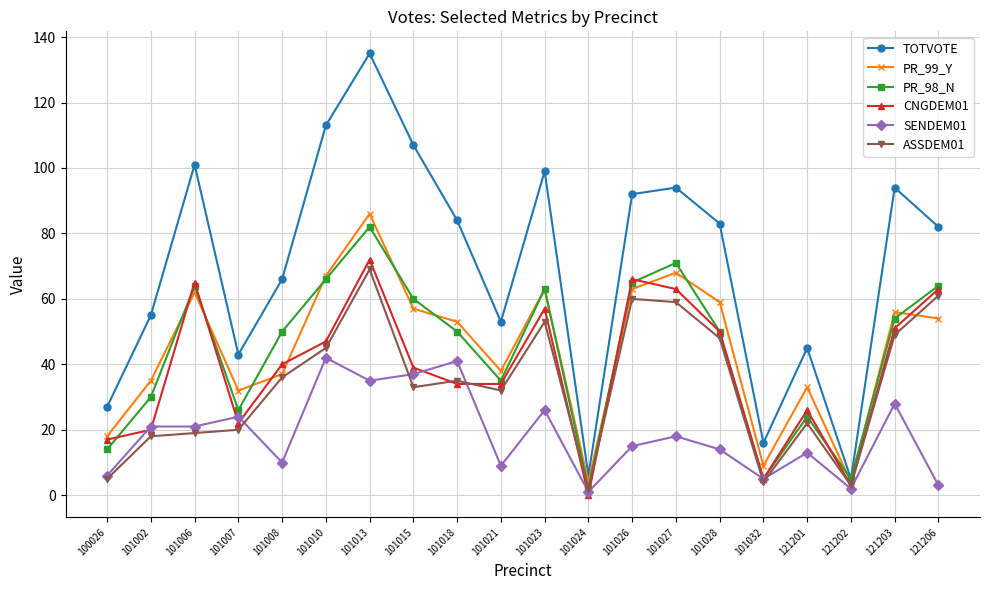

What is the value of the ASSDEM01 point at the 12th from the left?

2